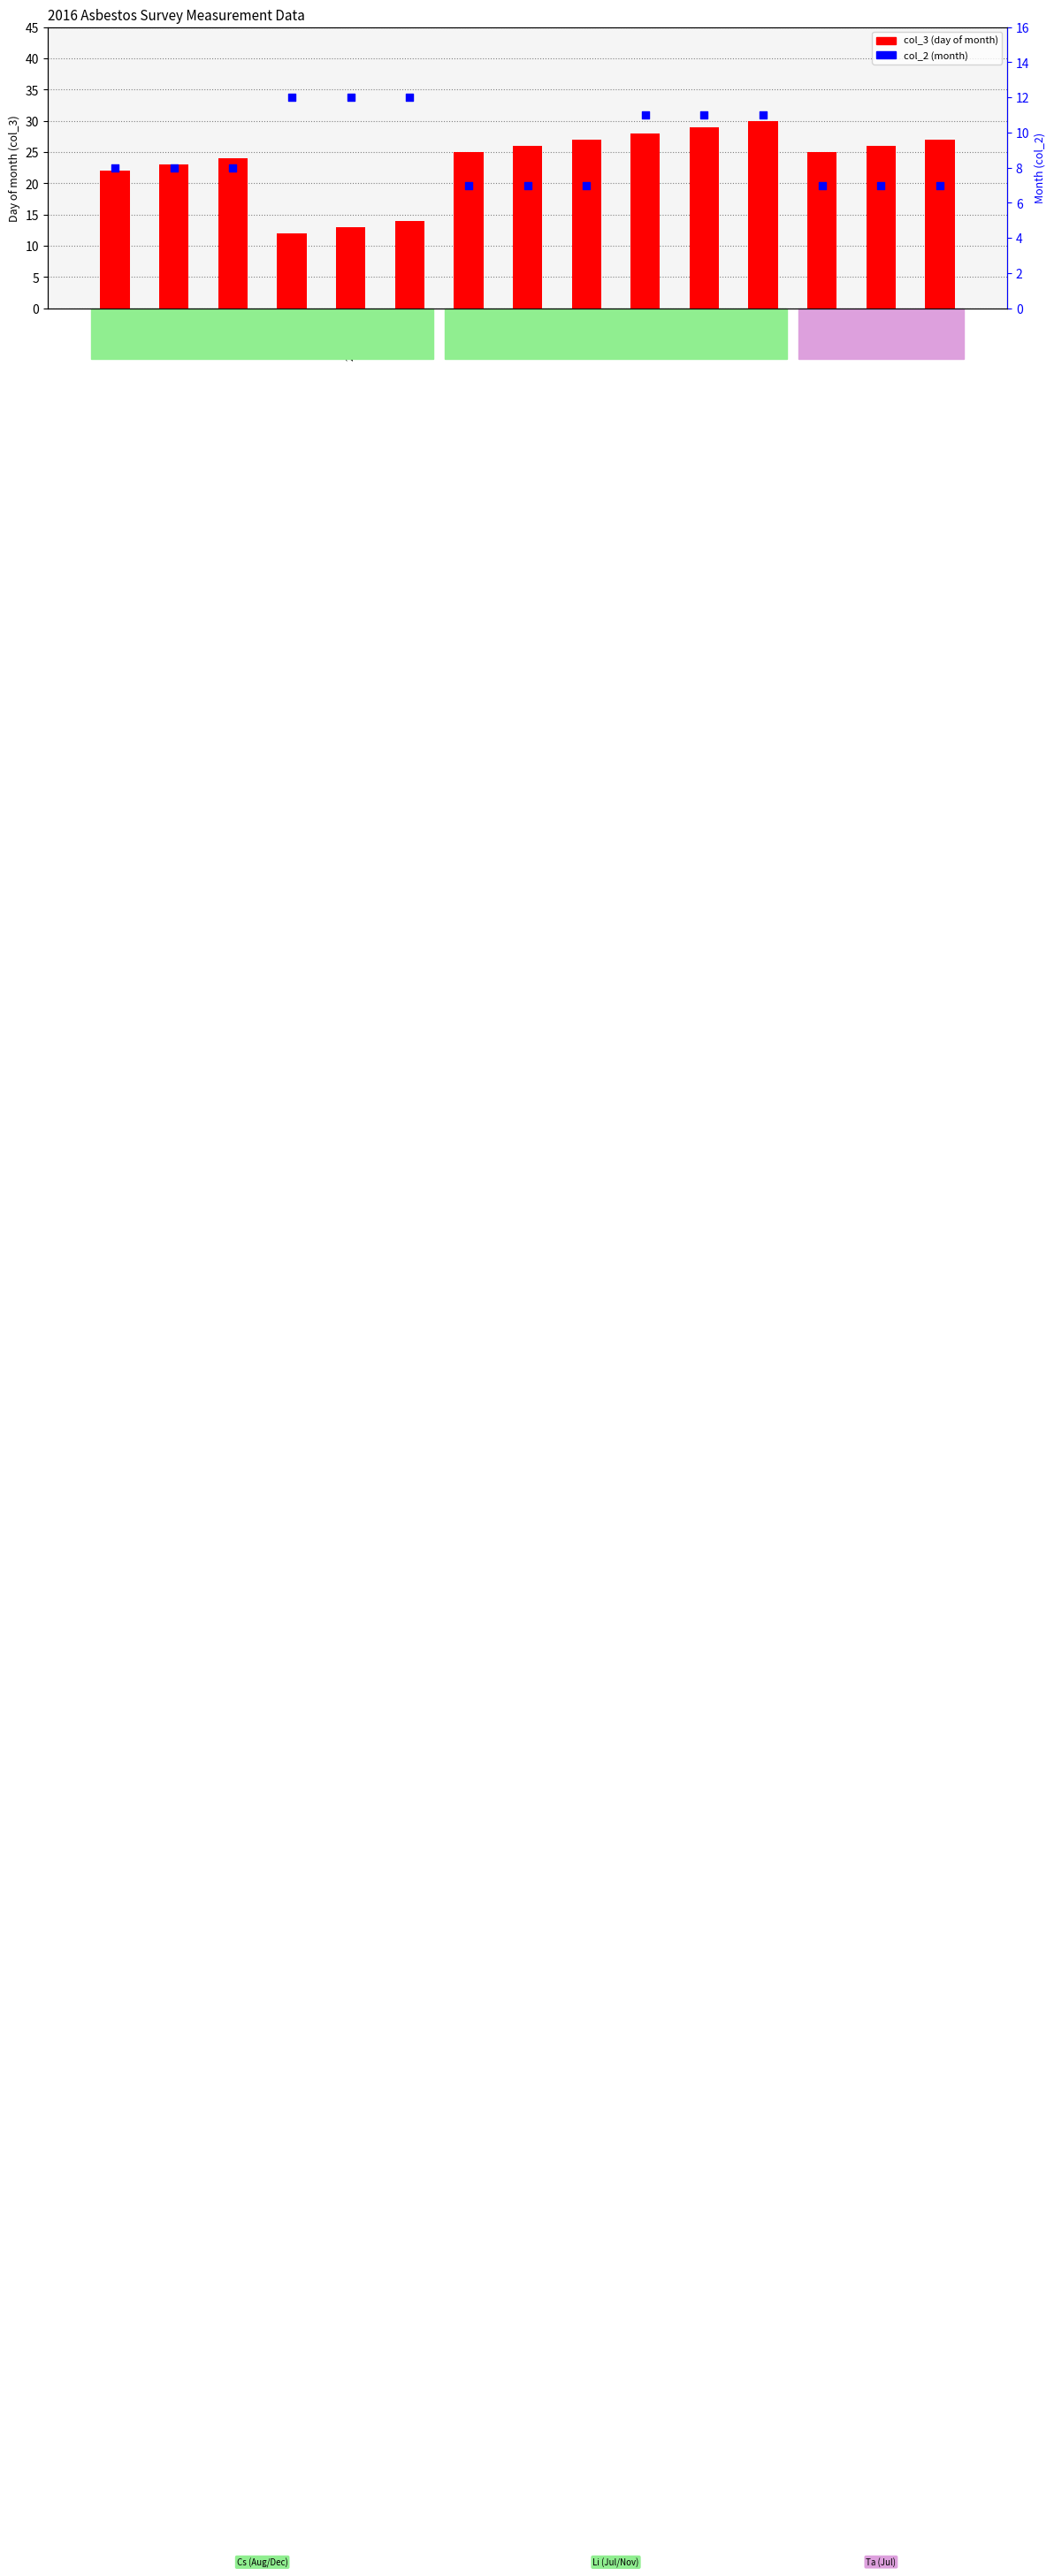

Which series contains the highest Y value?

col_3 (day)